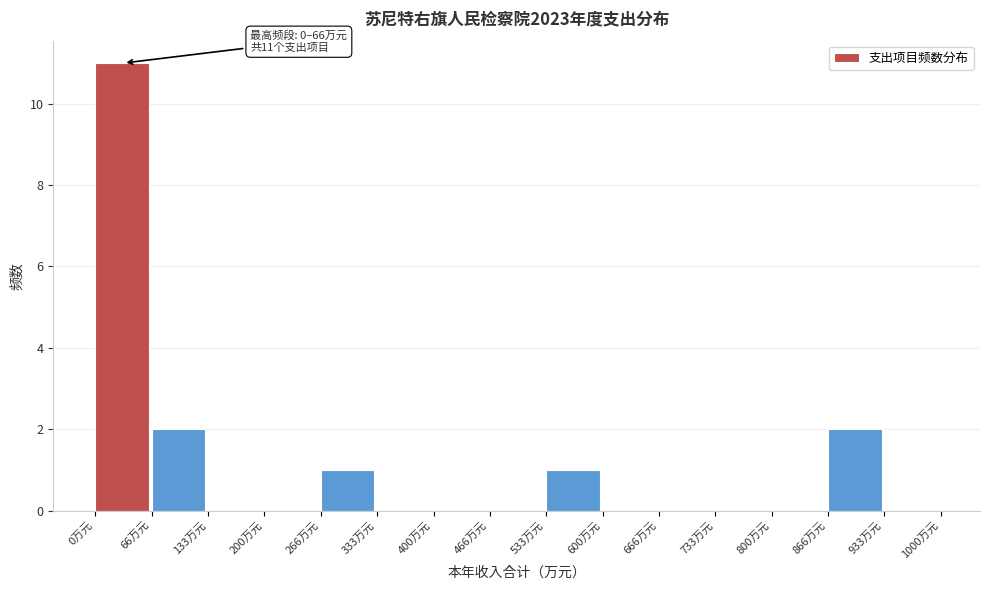

Over which range of the x-axis is the bar tallest?

0 to 70